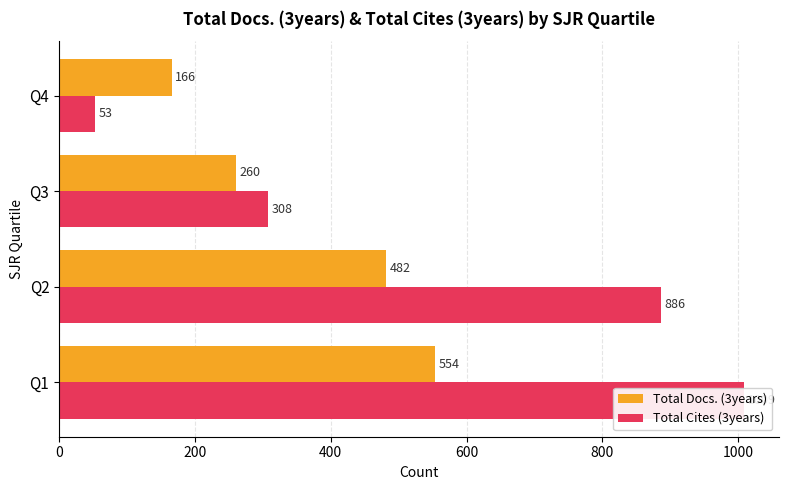

What is the value of the Total Cites (3years) bar at the 2nd from the left?

886